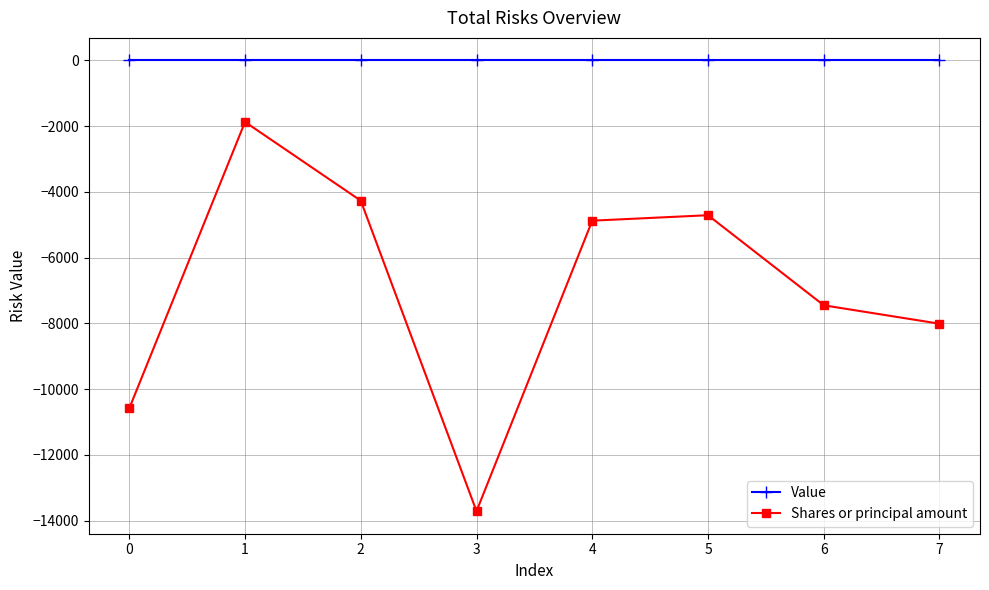

Count the number of categories in the chart.

8